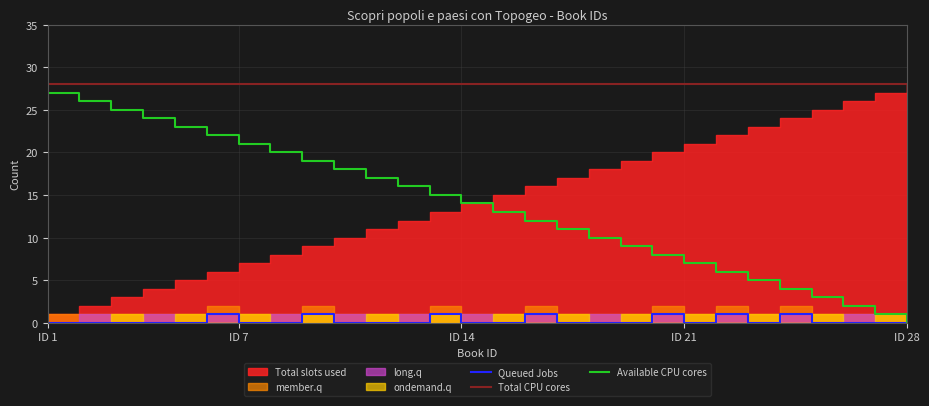

True or false: Available CPU cores and Total CPU cores intersect in this chart.

False